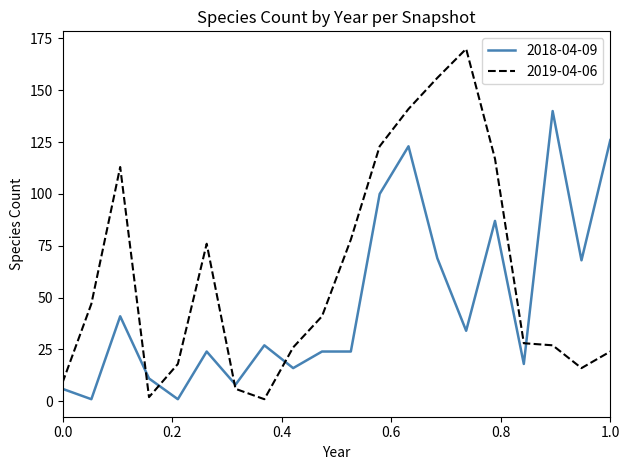

Rank the series by their maximum value, from highest to lowest.

2019-04-06, 2018-04-09